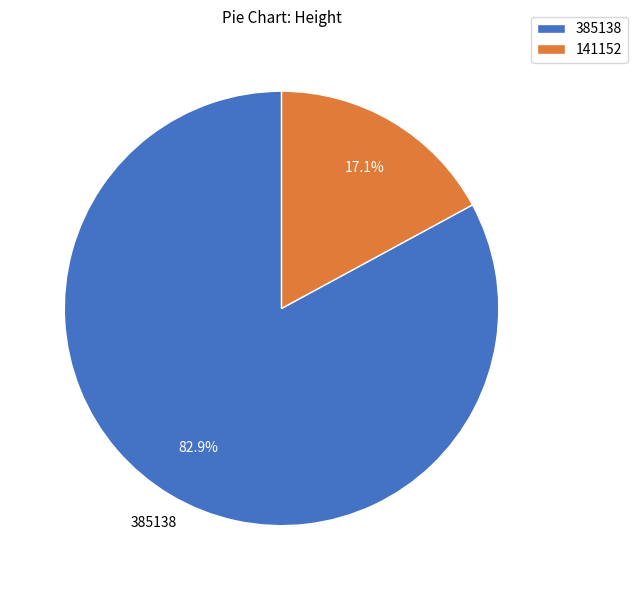

How many segments does this pie chart have?

2